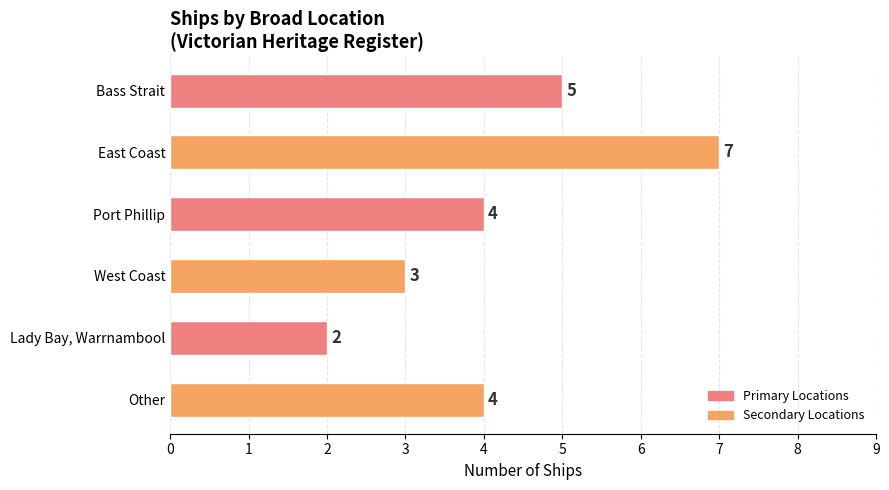

What value does the data have at Other?

4